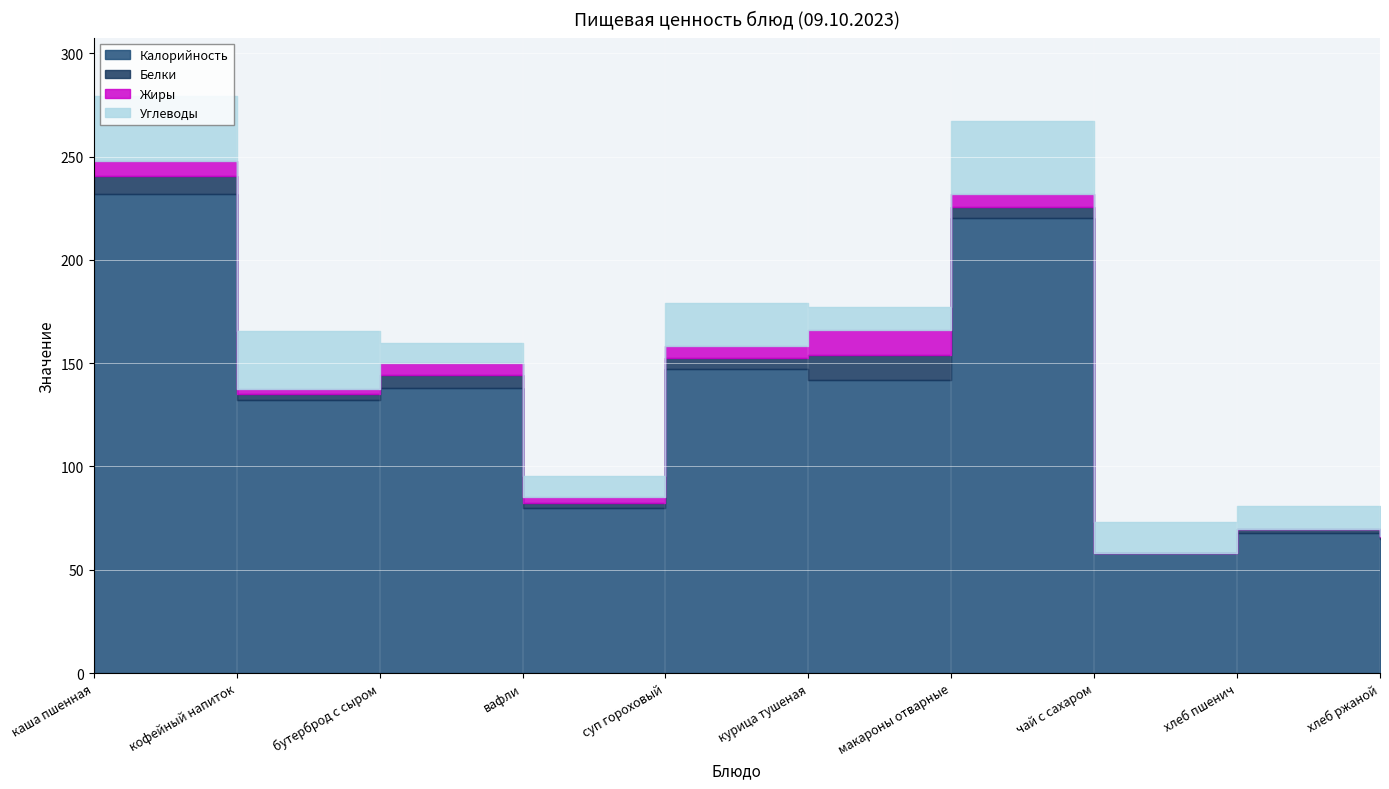

What is the label of the 7th point from the right?

вафли